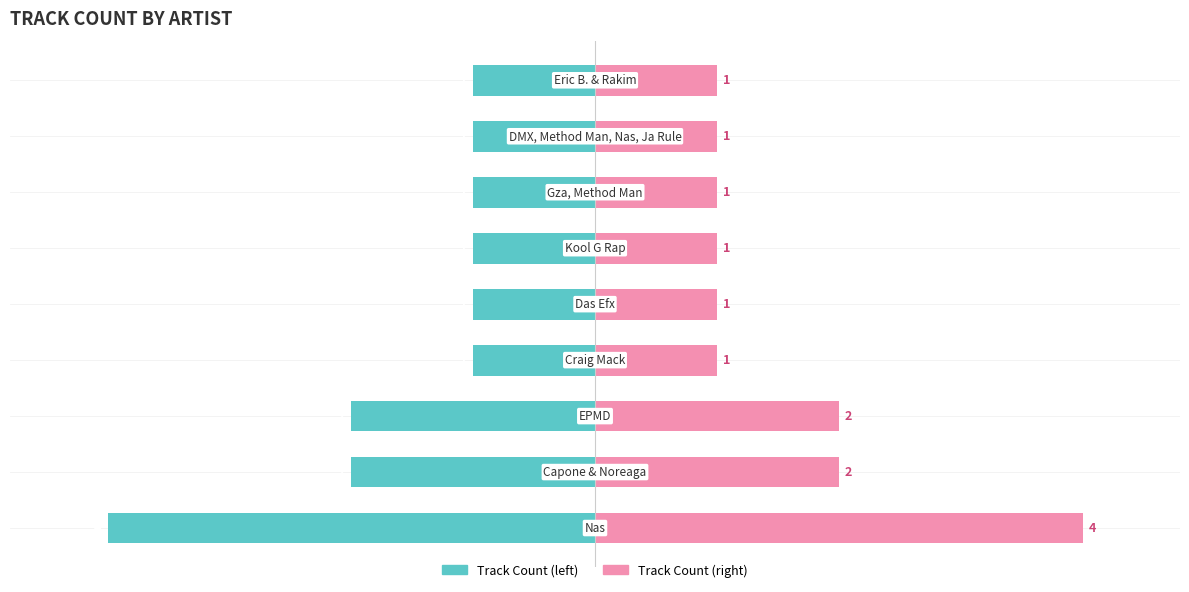

What is the difference between the maximum and minimum values in the Track Count (left) series?

3